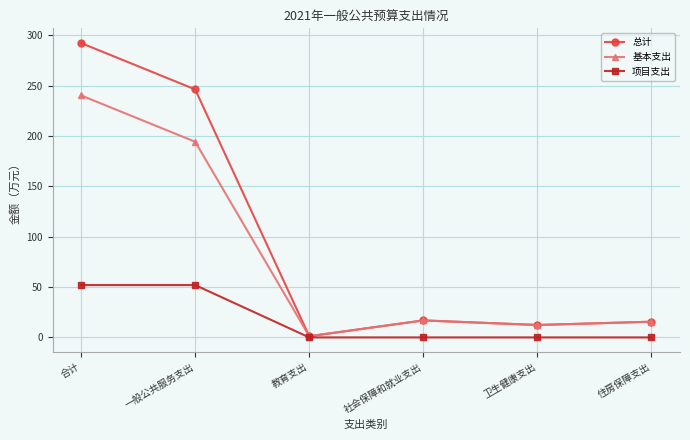

What is the highest value of the 基本支出 series?

240.4